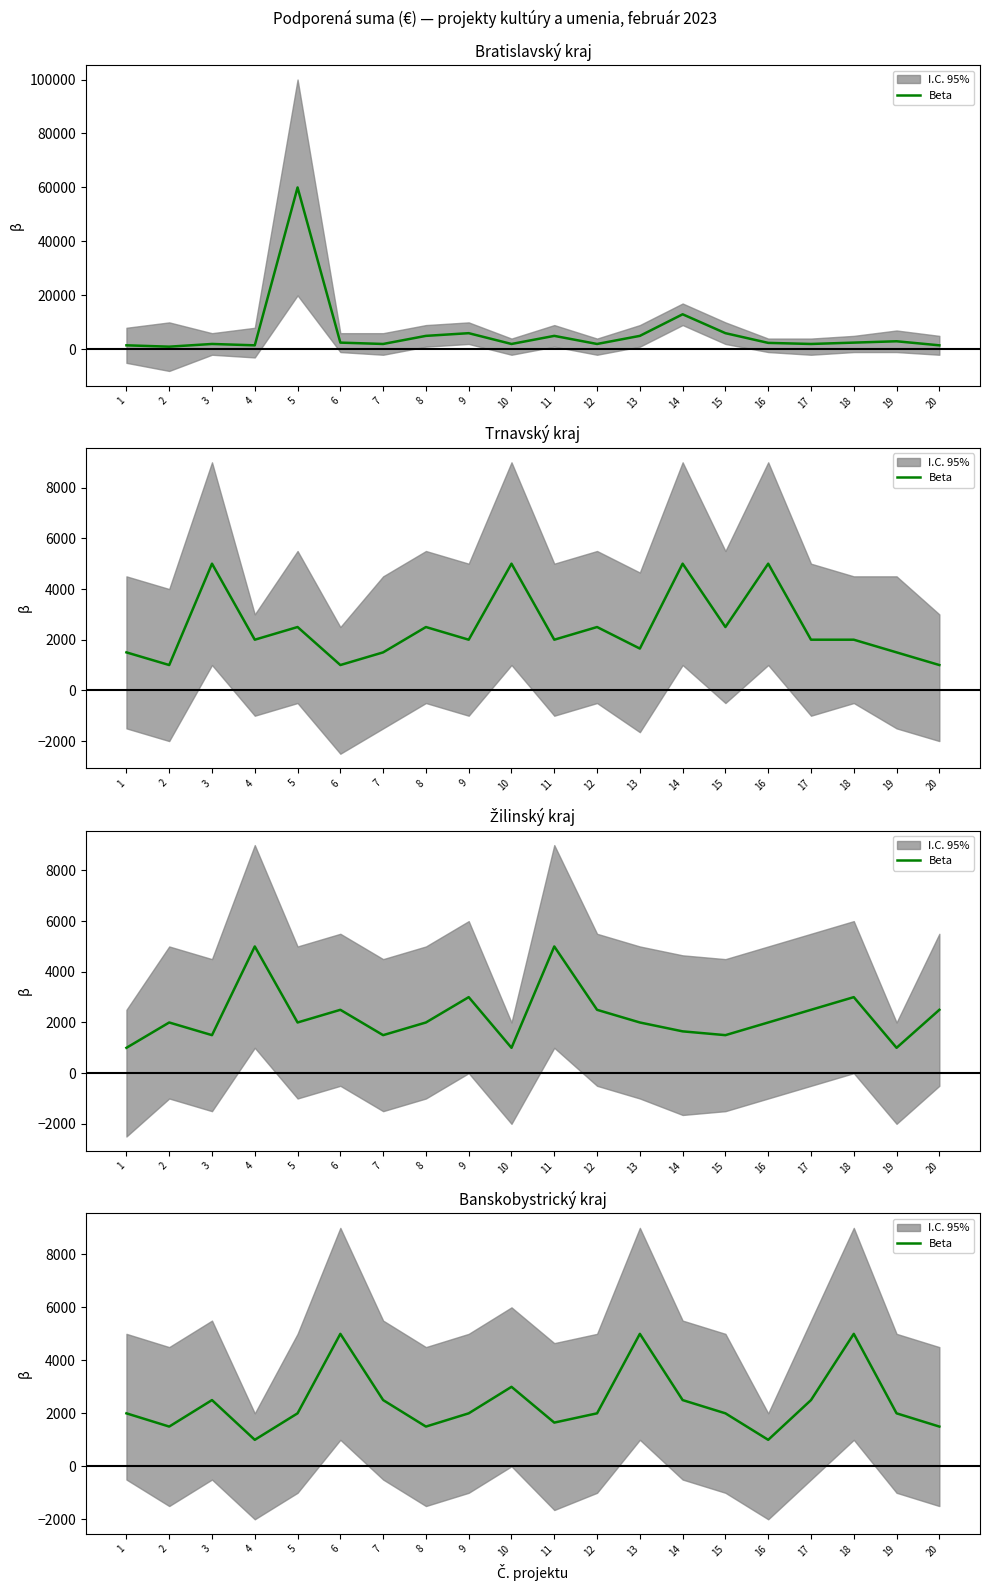

Read the value at 15.

2000